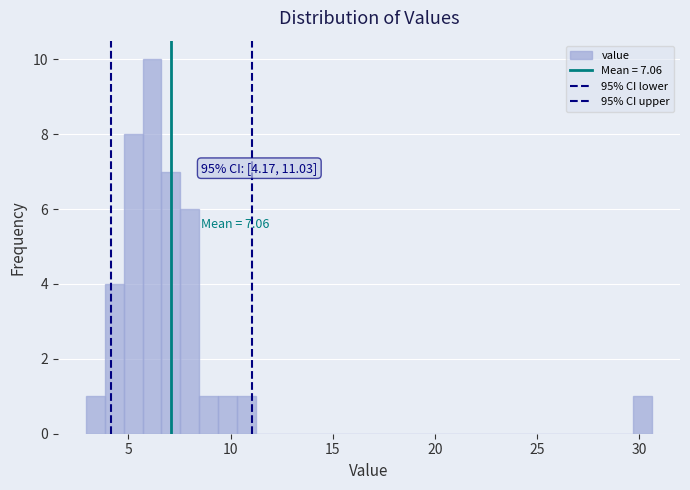

Around what value on the x-axis is the tallest bar? Give the approximate position of its centre, as read against the axis.

6.0